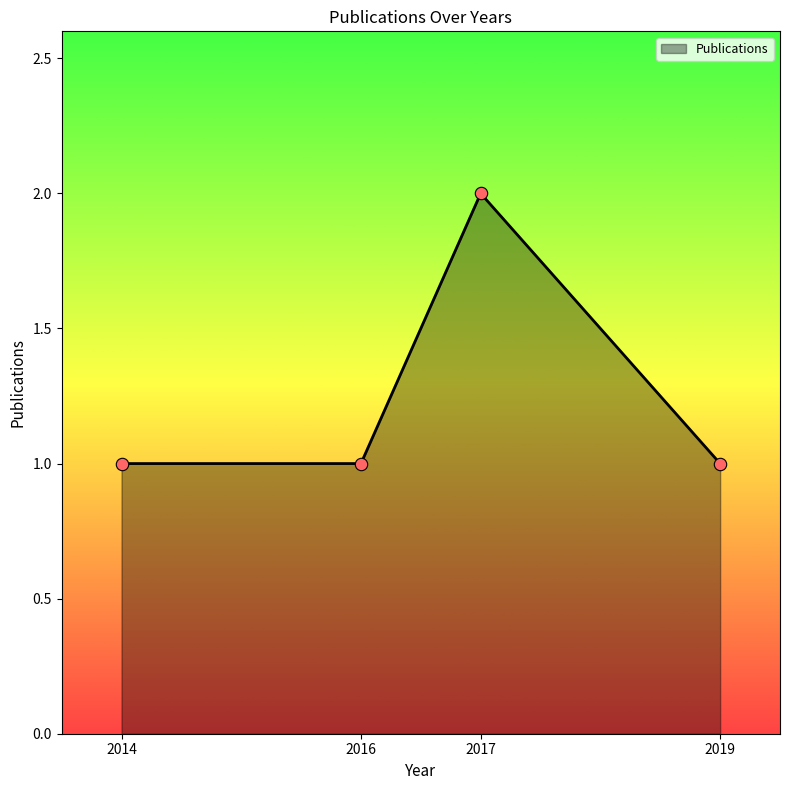

Approximately how many times larger is the value at 2016 compared to 2014?

1.0